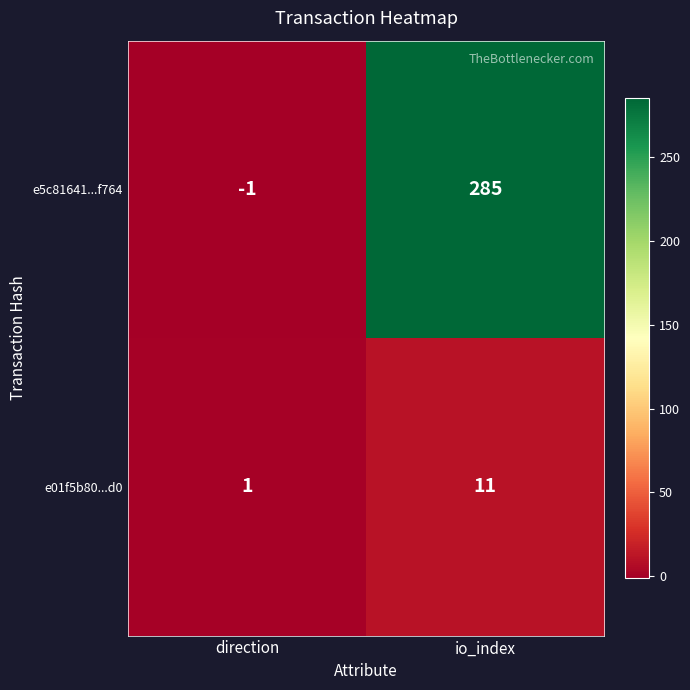

Reading left to right, list all the values displayed in this chart.

e5c81641...f764: direction=-1	io_index=285
e01f5b80...d0: direction=1	io_index=11